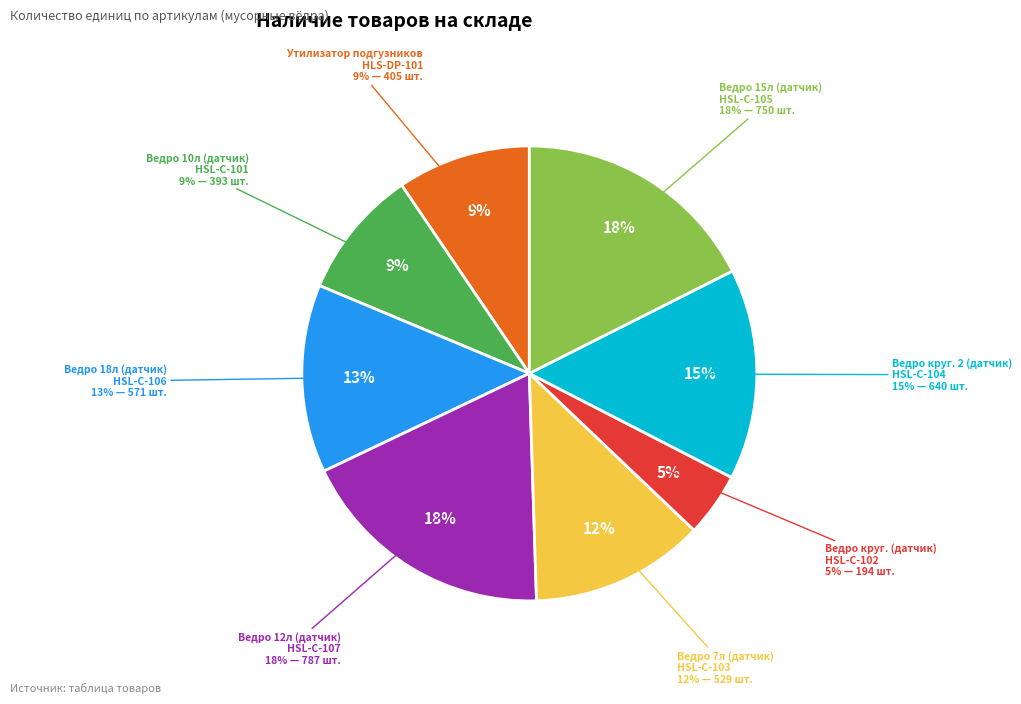

Which category has the smallest portion of the pie?

HSL-C-102